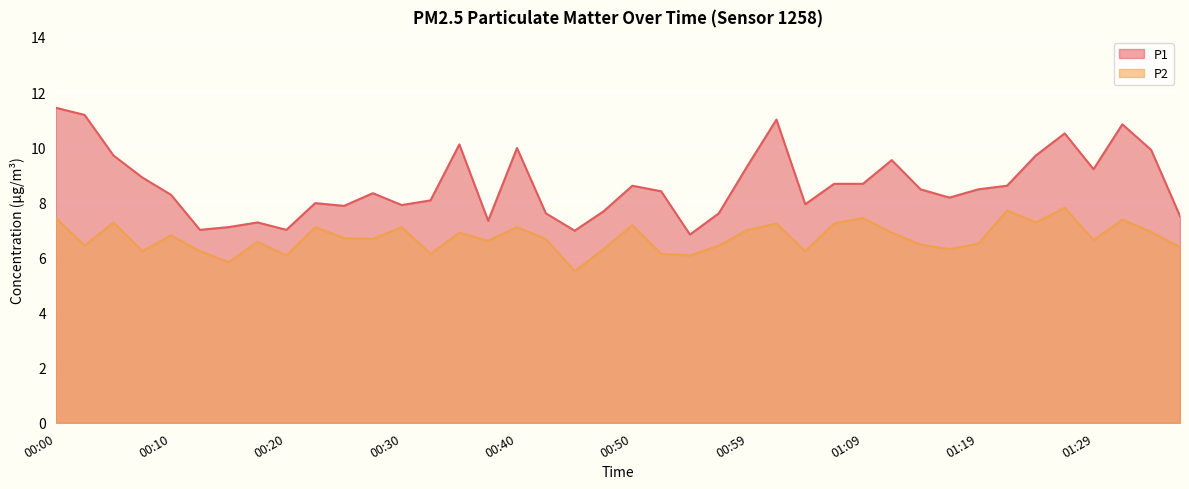

Reading left to right, transcribe all the data shown in this chart.

P1: 00:00=11.4	00:03=11.2	00:05=9.7	00:08=8.9	00:10=8.3	00:13=7.0	00:15=7.1	00:18=7.3	00:20=7.0	00:23=8.0	00:25=7.9	00:27=8.3	00:30=7.9	00:32=8.1	00:35=10.1	00:37=7.3	00:40=10.0	00:42=7.6	00:45=7.0	00:47=7.7	00:50=8.6	00:52=8.4	00:55=6.8	00:57=7.6	00:59=9.3	01:02=11.0	01:04=7.9	01:07=8.7	01:09=8.7	01:12=9.5	01:14=8.5	01:17=8.2	01:19=8.5	01:22=8.6	01:24=9.7	01:27=10.5	01:29=9.2	01:31=10.8	01:34=9.9	01:36=7.5
P2: 00:00=7.4	00:03=6.4	00:05=7.3	00:08=6.2	00:10=6.8	00:13=6.2	00:15=5.8	00:18=6.6	00:20=6.1	00:23=7.1	00:25=6.7	00:27=6.7	00:30=7.1	00:32=6.1	00:35=6.9	00:37=6.6	00:40=7.1	00:42=6.7	00:45=5.5	00:47=6.3	00:50=7.2	00:52=6.1	00:55=6.1	00:57=6.4	00:59=7.0	01:02=7.2	01:04=6.2	01:07=7.2	01:09=7.4	01:12=6.9	01:14=6.5	01:17=6.3	01:19=6.5	01:22=7.7	01:24=7.3	01:27=7.8	01:29=6.6	01:31=7.4	01:34=6.9	01:36=6.4